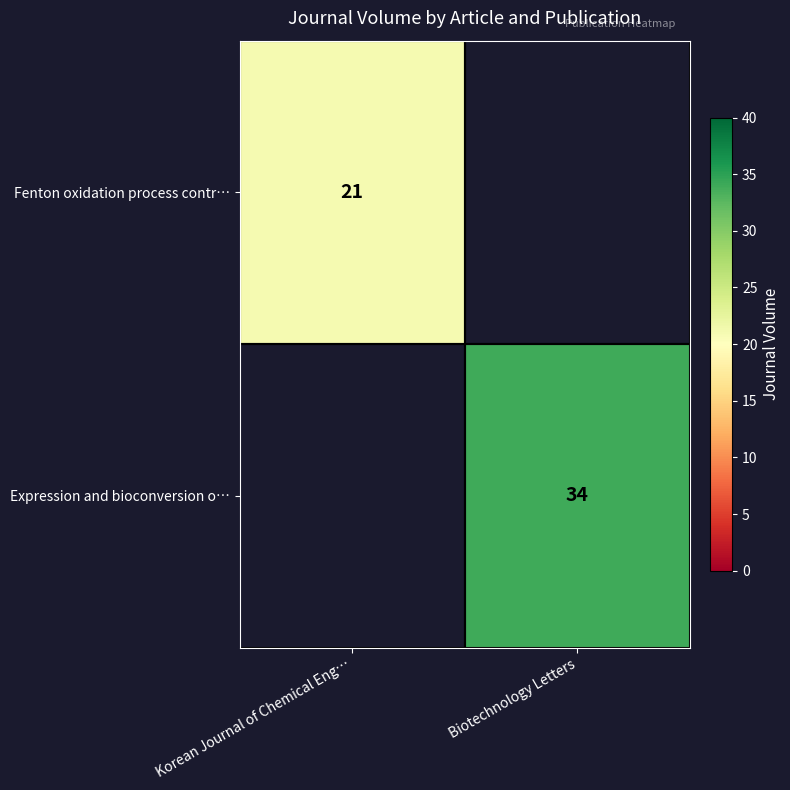

True or false: Expression and bioconversion o… has a value of 14 at Biotechnology Letters.

False